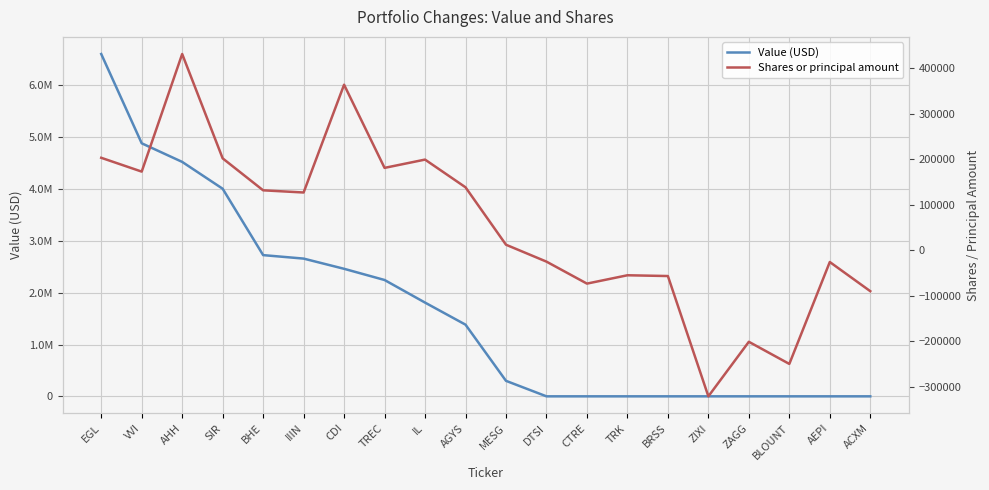

What are all the series names shown in the legend?

Value (USD), Shares or principal amount